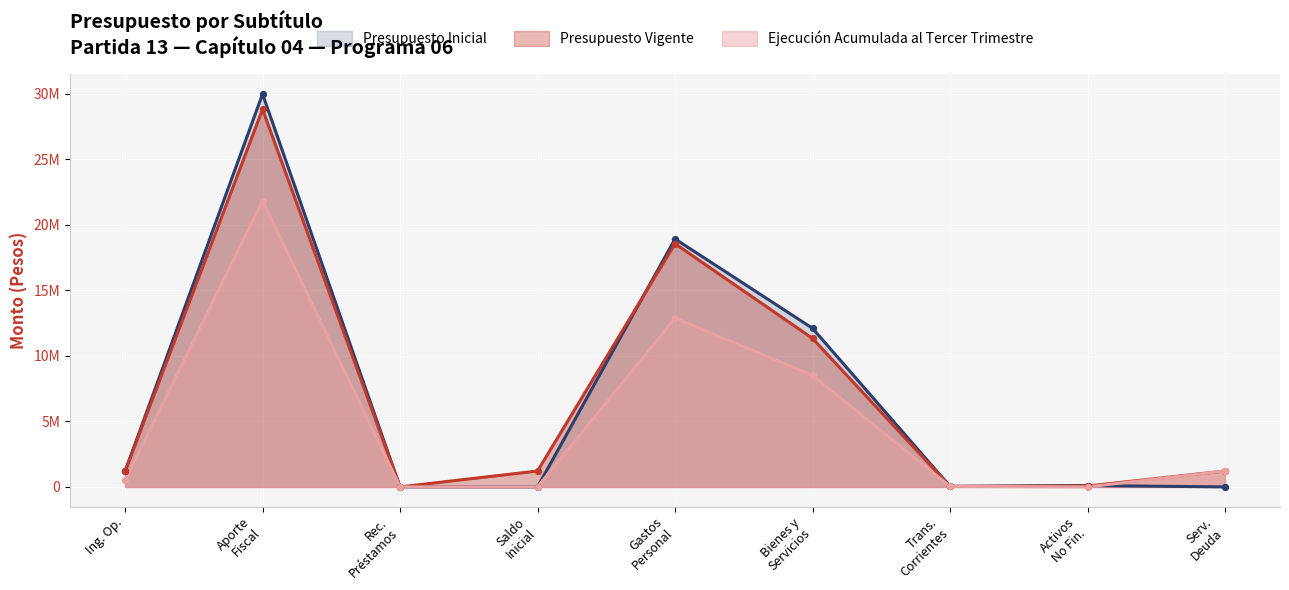

Which series reaches the maximum Y coordinate?

Presupuesto Inicial